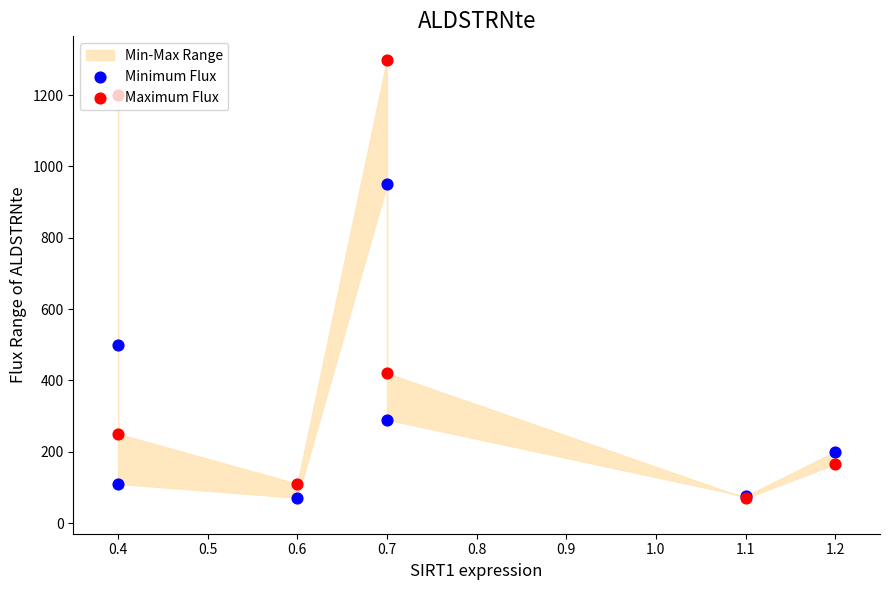

Which series contains the lowest Y value?

Maximum Flux